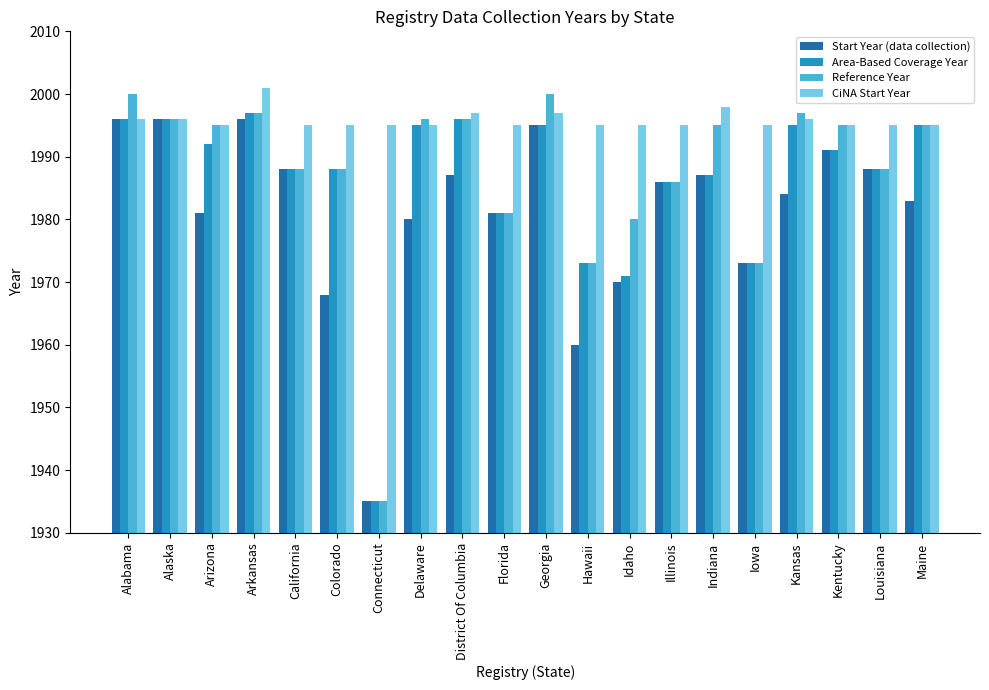

Is the value of Start Year (data collection) at Arizona greater than the value of Area-Based Coverage Year at Connecticut?

Yes